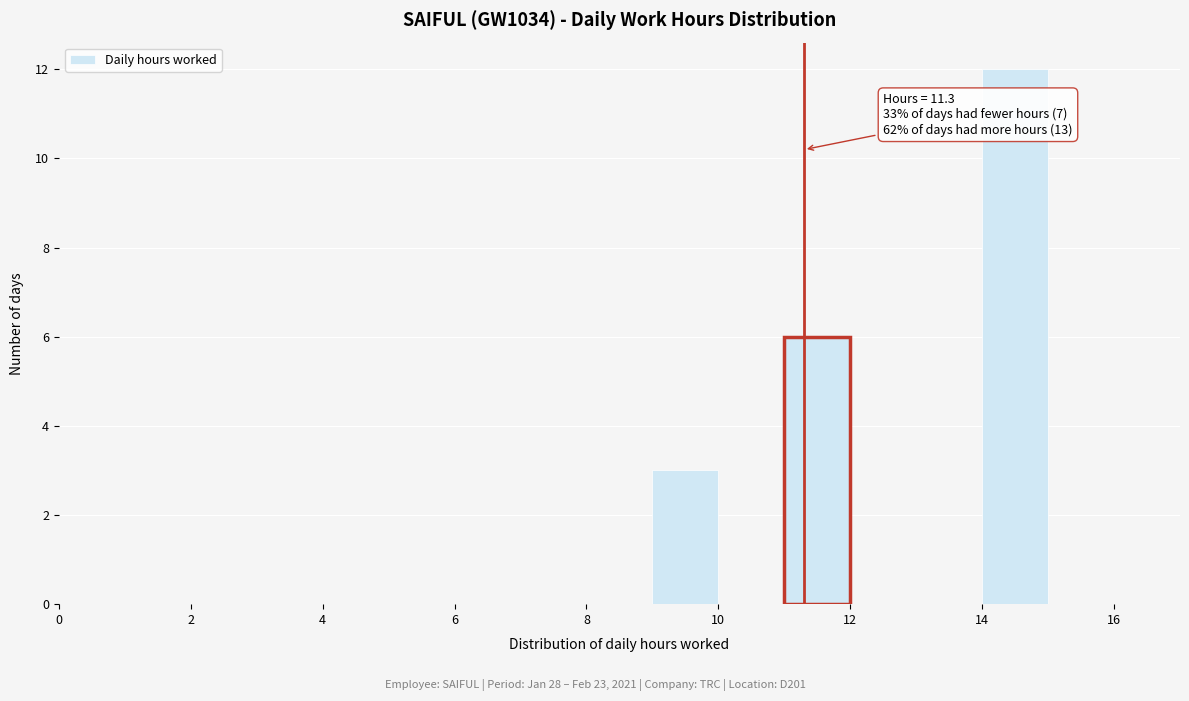

Over which range of the x-axis is the bar tallest?

14 to 15